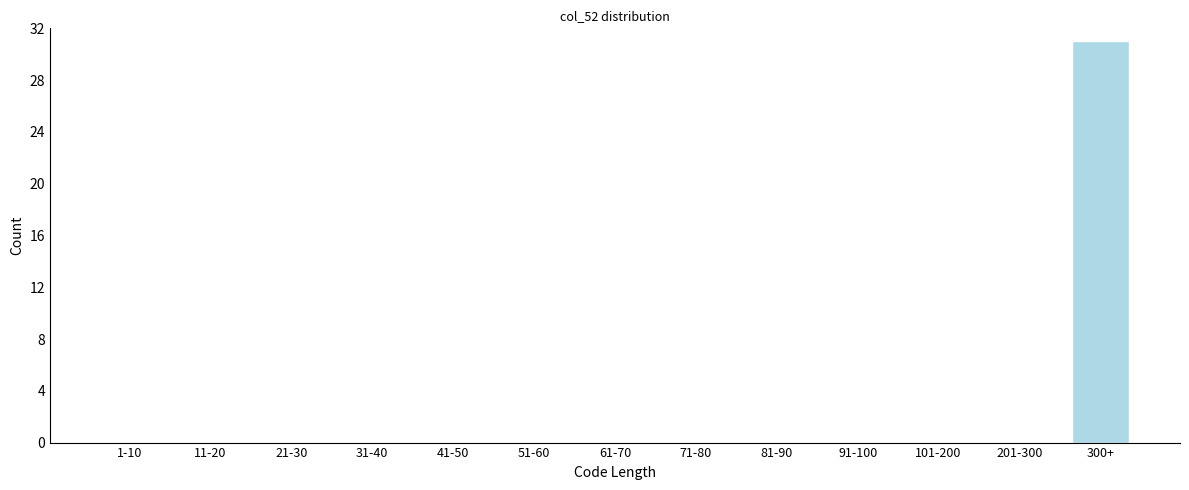

Reading left to right, what are all the values shown in this chart?

1-10=0	11-20=0	21-30=0	31-40=0	41-50=0	51-60=0	61-70=0	71-80=0	81-90=0	91-100=0	101-200=0	201-300=0	300+=31